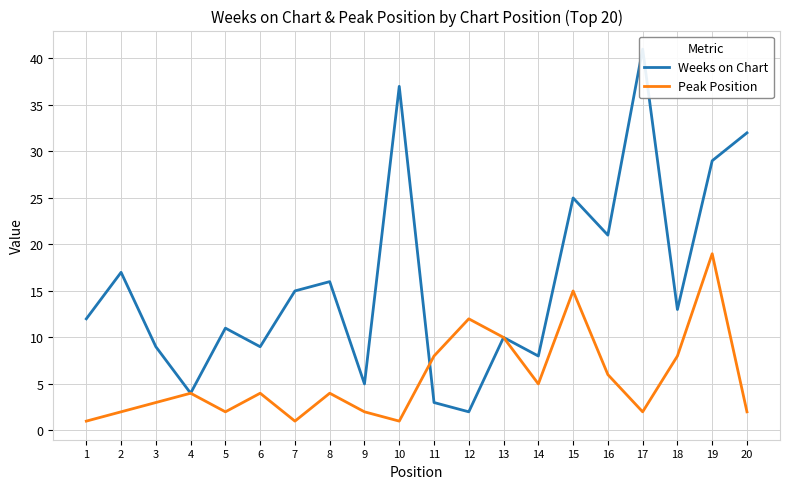

Where does the Peak Position series first go above 4?

11